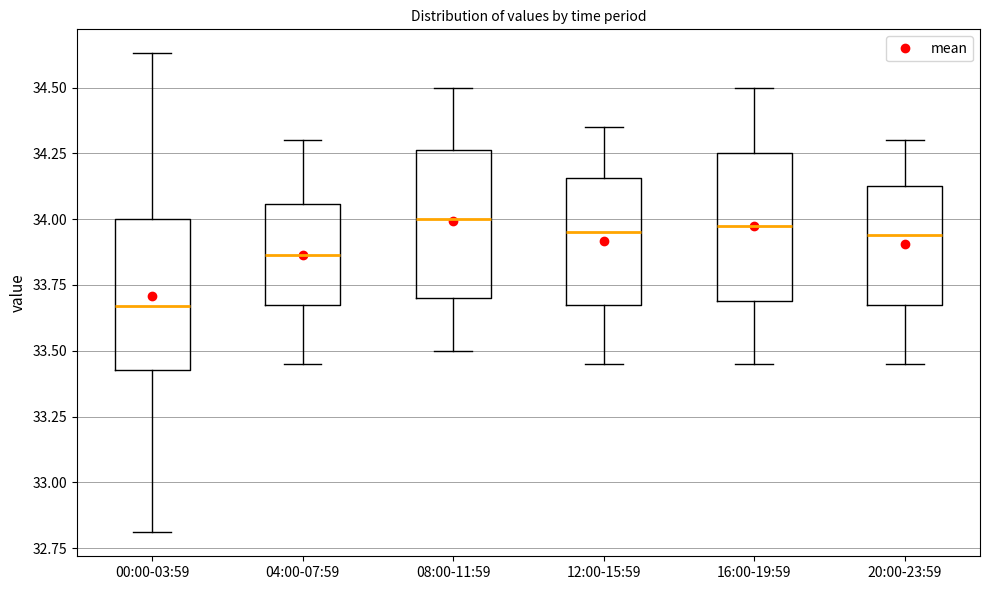

Reading left to right, read every box against the y-axis: the position of its median line, the range the box covers, and the ends of its whiskers. The values are not printed on the chart, so give them approximately, as read against the axis.

00:00-03:59: median 33.65, box 33.45 to 34.00, whiskers 32.80 to 34.65
04:00-07:59: median 33.85, box 33.65 to 34.05, whiskers 33.45 to 34.30
08:00-11:59: median 34.00, box 33.70 to 34.25, whiskers 33.50 to 34.50
12:00-15:59: median 33.95, box 33.65 to 34.15, whiskers 33.45 to 34.35
16:00-19:59: median 34.00, box 33.70 to 34.25, whiskers 33.45 to 34.50
20:00-23:59: median 33.95, box 33.65 to 34.15, whiskers 33.45 to 34.30